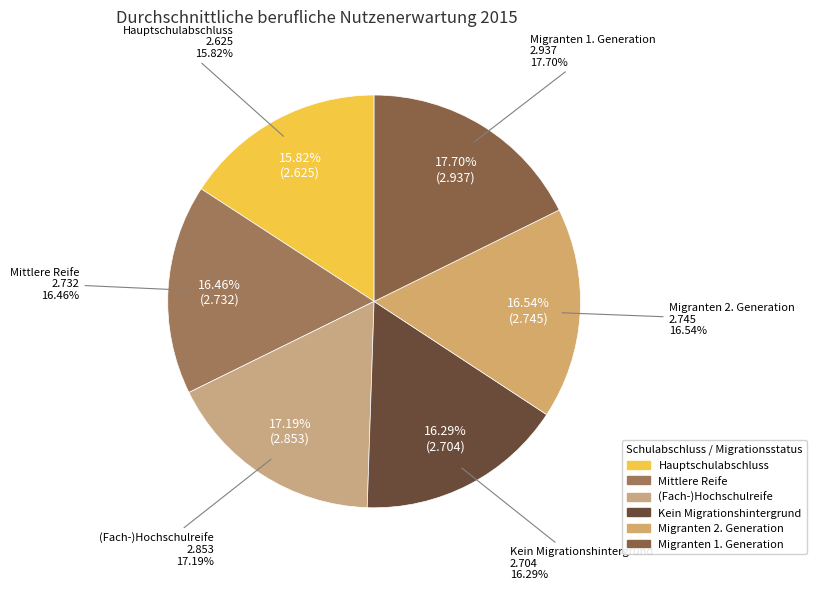

Count the number of slices in the pie.

6